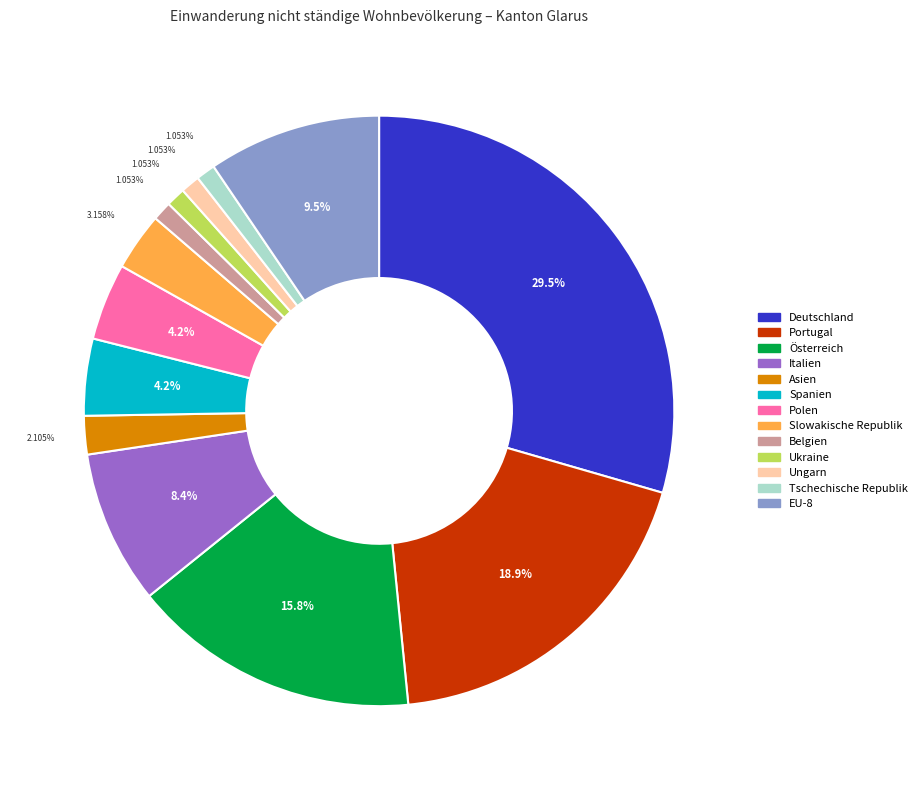

Does any single category account for the majority?

No